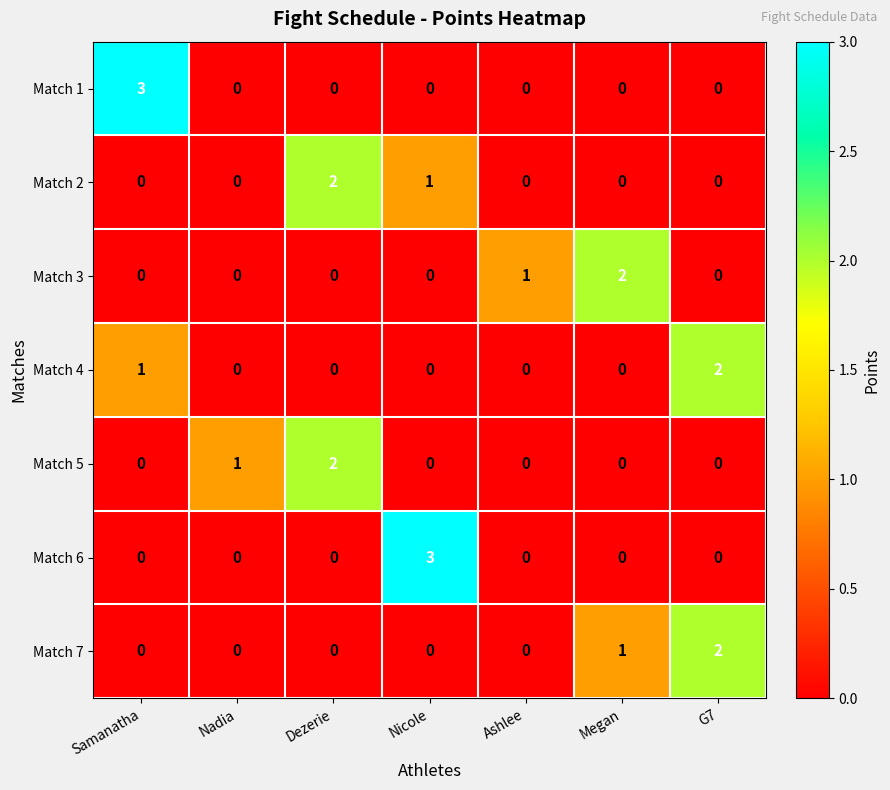

Between Nicole and Ashlee, which series saw the biggest shift?

Match 6